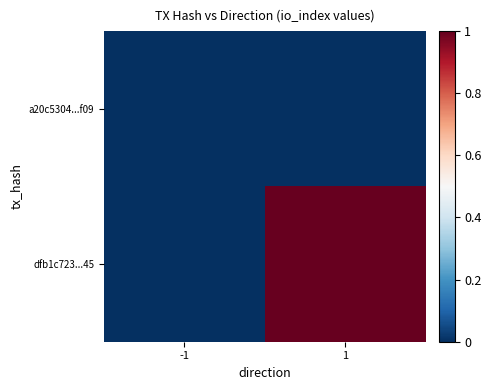

Reading left to right, extract all data points from this chart.

a20c5304...f09: -1=0	1=0
dfb1c723...45: -1=0	1=1